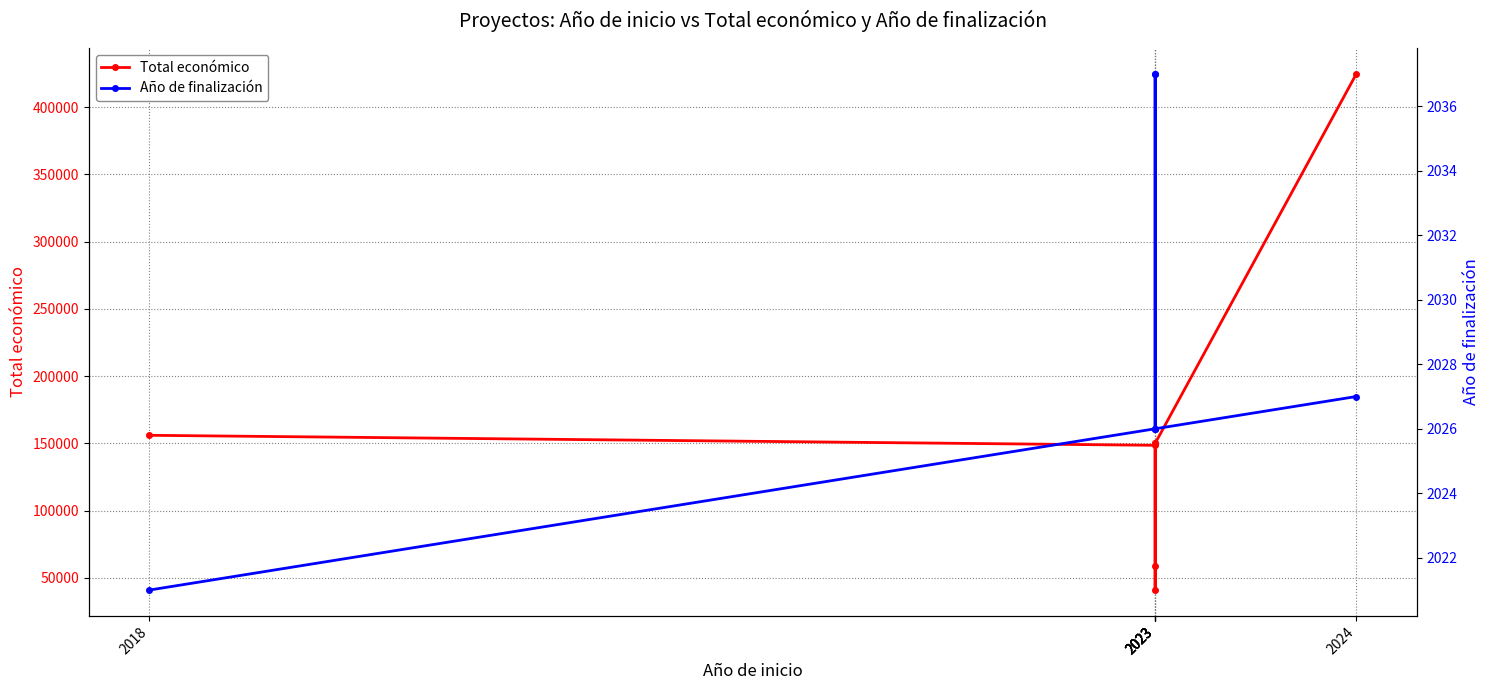

Which category has the highest value across all series?

2024